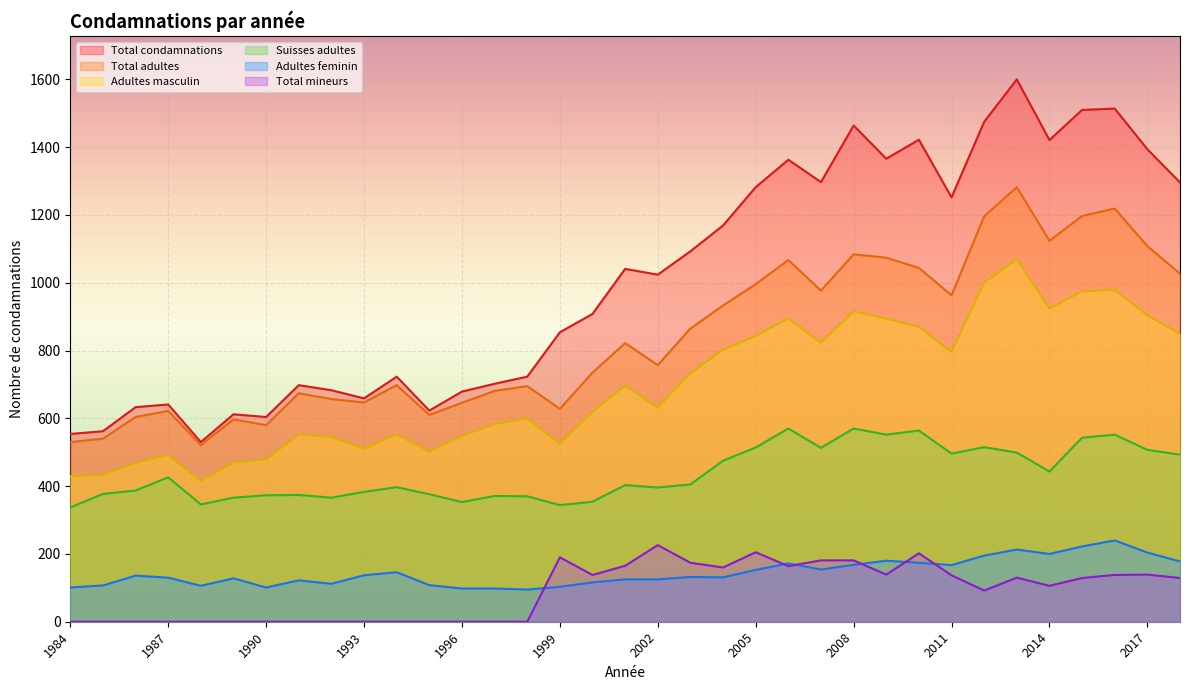

True or false: Adultes masculin and Total mineurs cross at least once.

False